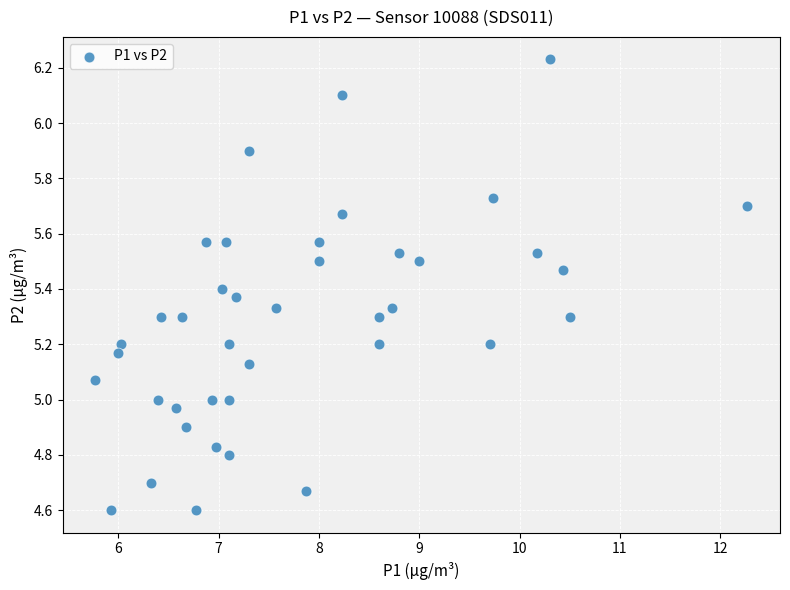

What is the range of Y values (max minus min)?

1.6